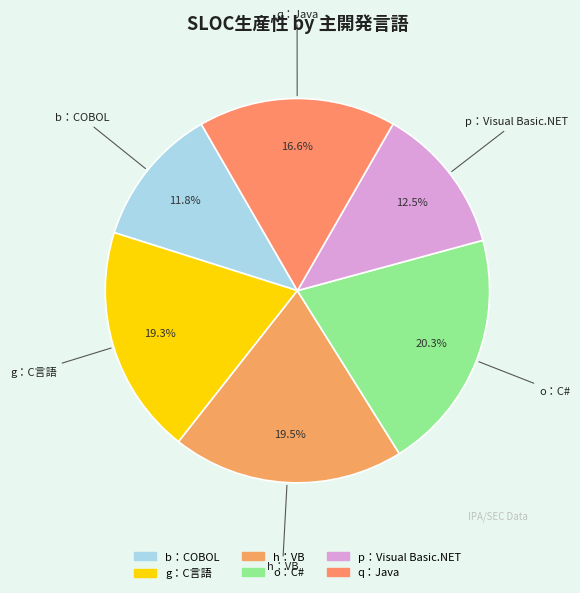

Does any single category account for the majority?

No